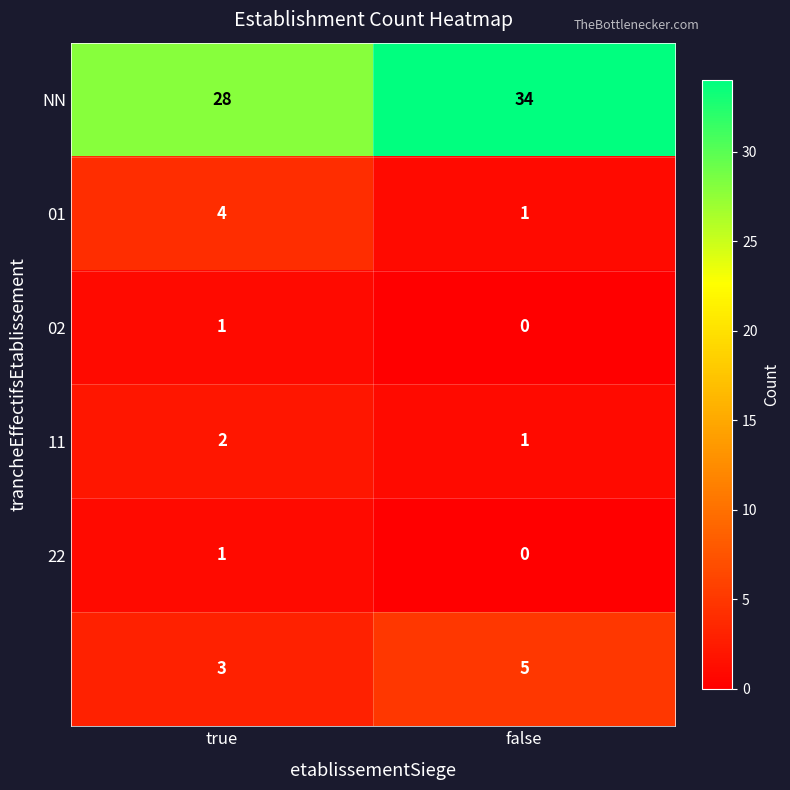

What is the greatest value displayed?

34